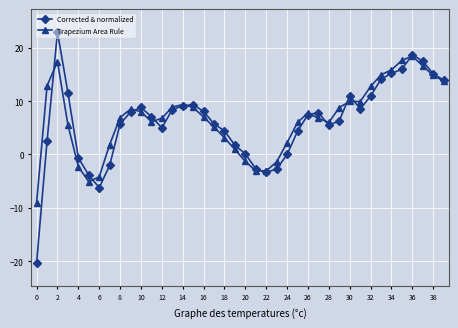

What is the maximum value for Trapezium Area Rule?

18.4